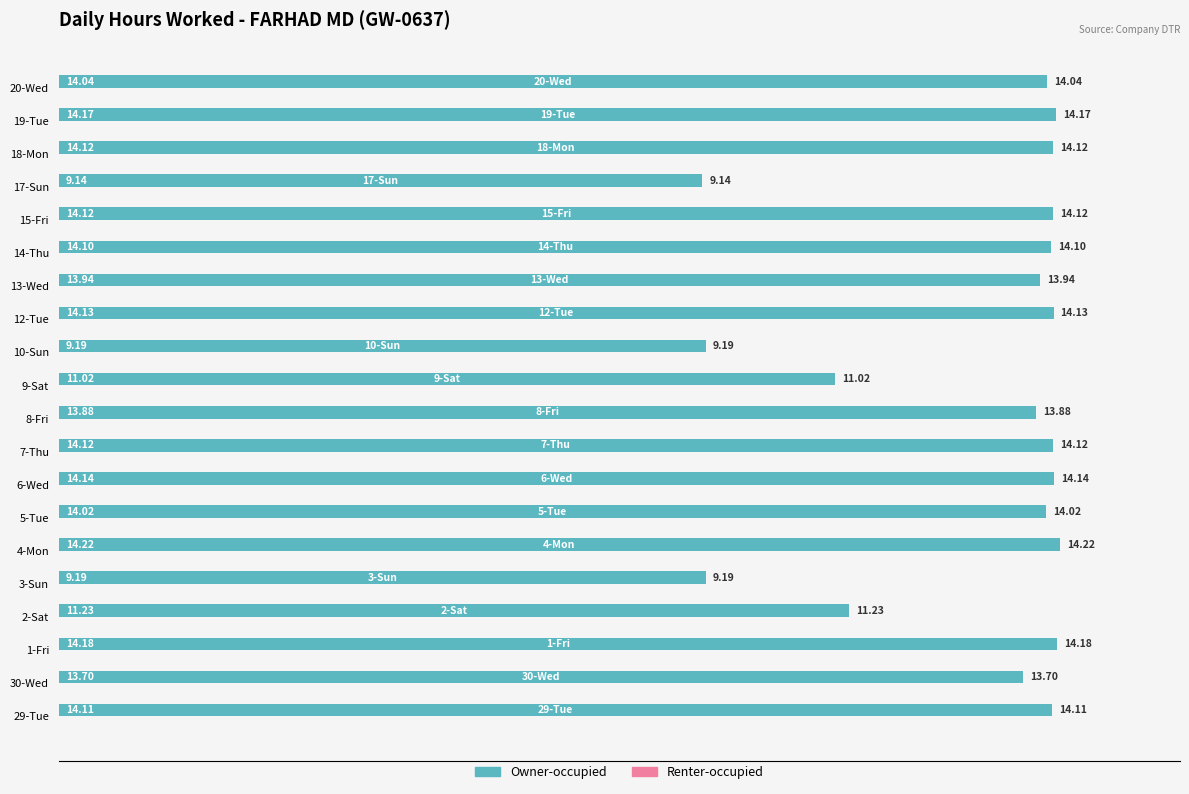

What is the difference between the maximum and minimum values?

5.1